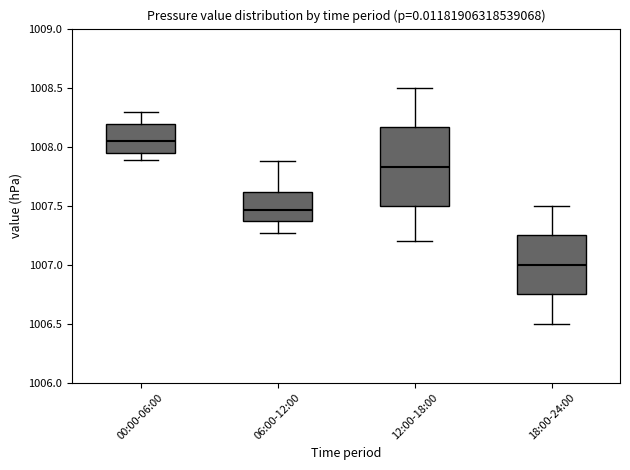

Reading left to right, transcribe this box plot: for each box, give where its median line is, the range the box spans, and where its two whiskers end, as read against the y-axis. The values are not printed on the chart, so give them approximately, as read against the axis.

00:00-06:00: median 1008.05, box 1007.95 to 1008.20, whiskers 1007.90 to 1008.30
06:00-12:00: median 1007.45, box 1007.35 to 1007.60, whiskers 1007.25 to 1007.90
12:00-18:00: median 1007.85, box 1007.50 to 1008.15, whiskers 1007.20 to 1008.50
18:00-24:00: median 1007.00, box 1006.75 to 1007.25, whiskers 1006.50 to 1007.50